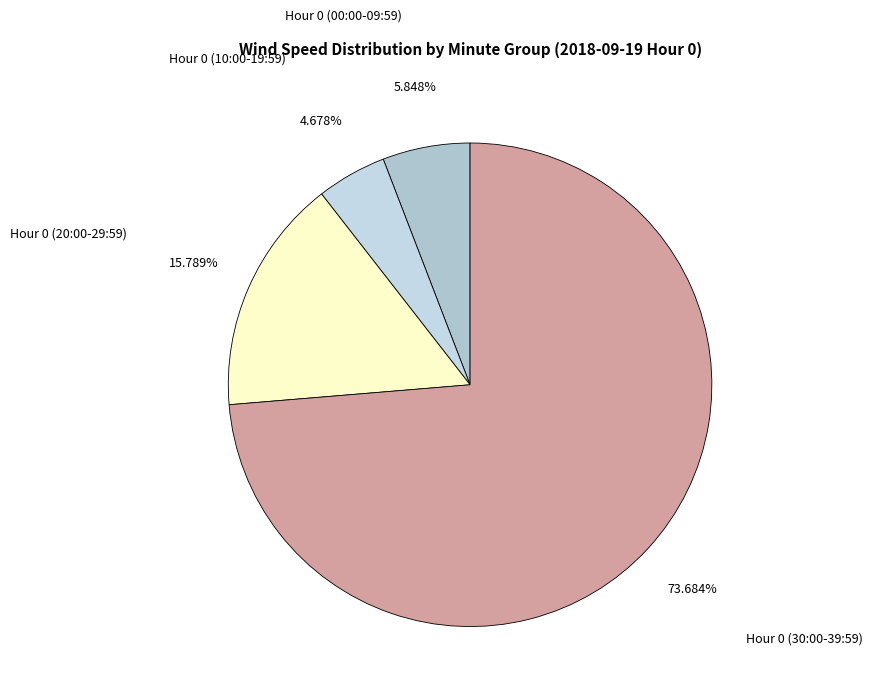

Rank the categories by value from highest to lowest.

Hour 0 (30:00-39:59), Hour 0 (20:00-29:59), Hour 0 (00:00-09:59), Hour 0 (10:00-19:59)